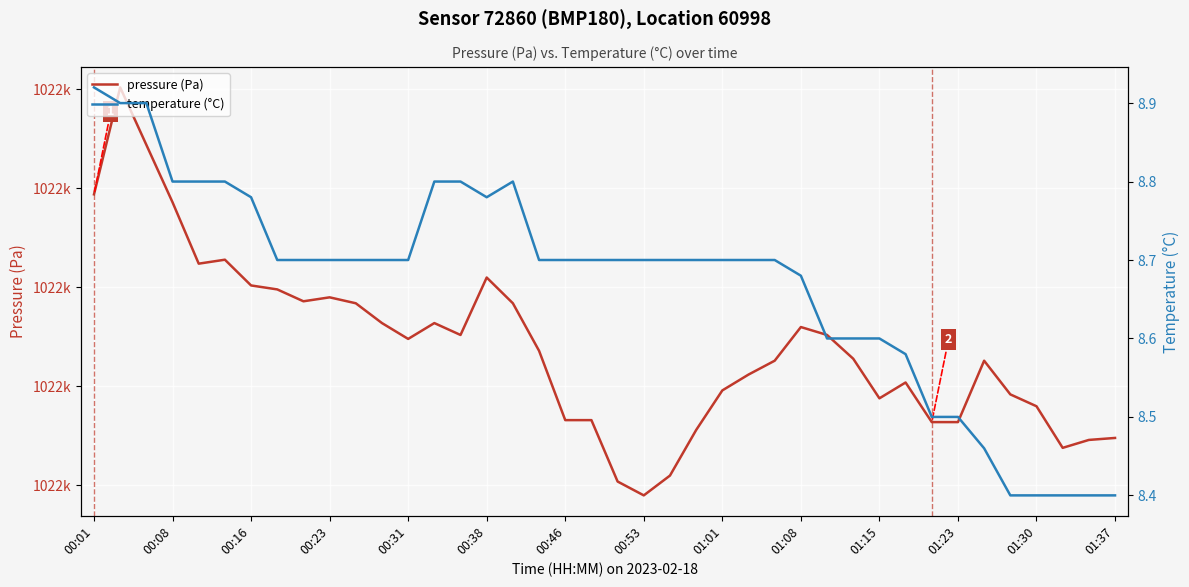

What is the difference between the maximum and minimum values in the pressure (Pa) series?

41.2